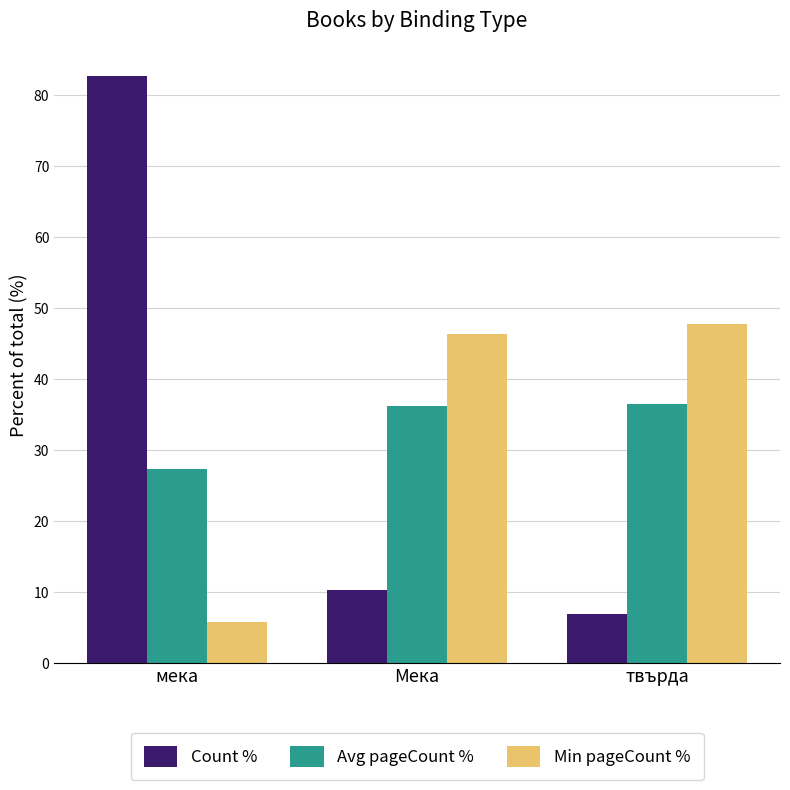

What is the average value of the Avg pageCount % series?

33.3